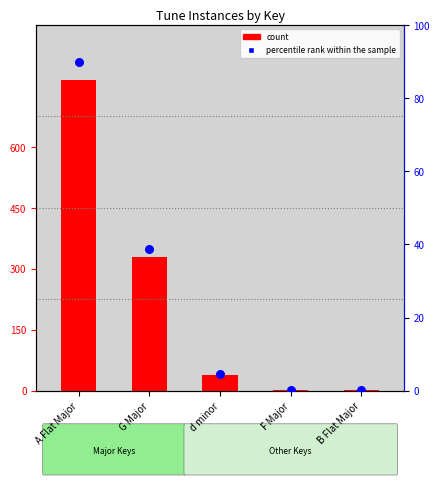

Which series has the largest total across all categories?

count